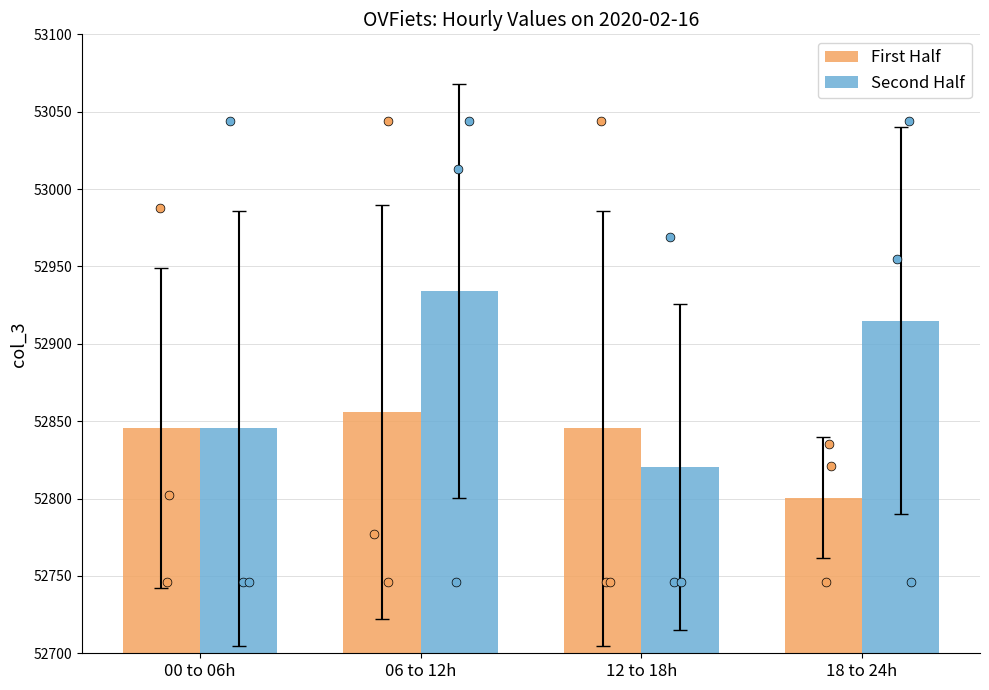

At how many categories does at least one series exceed 52814?

4